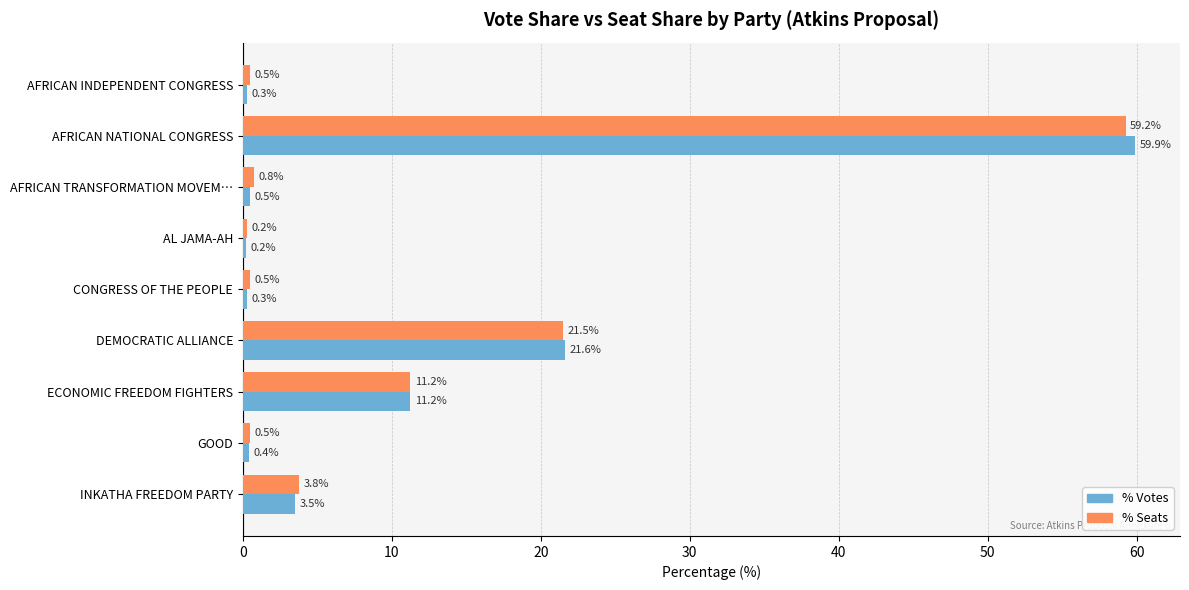

Which series has the largest total across all categories?

% Seats